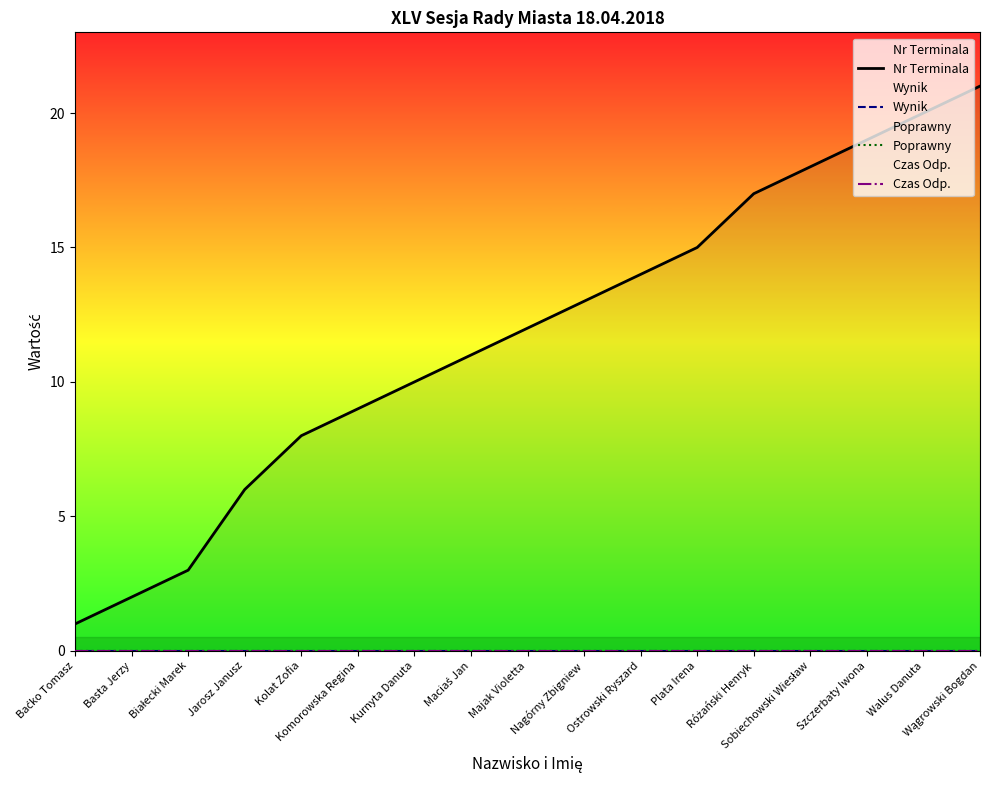

True or false: Nr Terminala and Czas Odp. intersect in this chart.

False